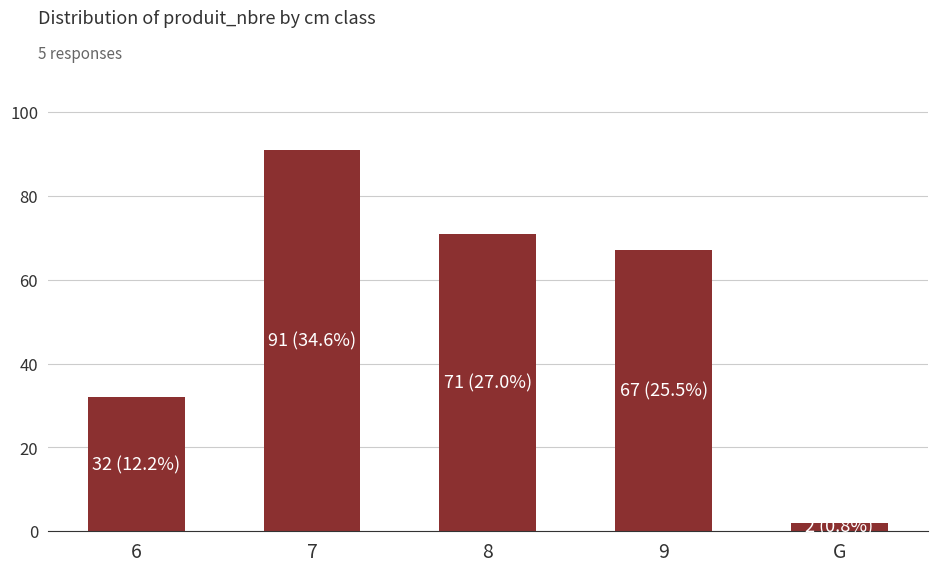

Reading right to left, what are all the values shown in this chart?

2	67	71	91	32